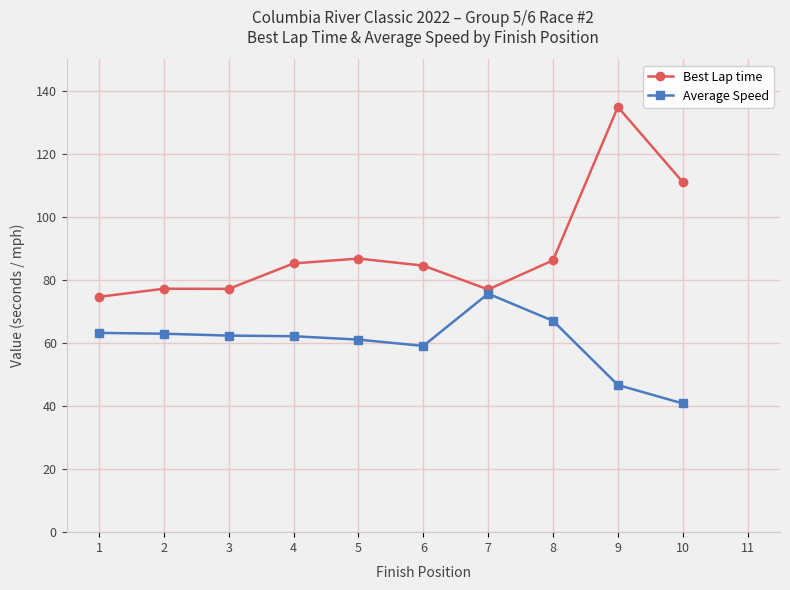

True or false: Average Speed and Best Lap time cross at least once.

False